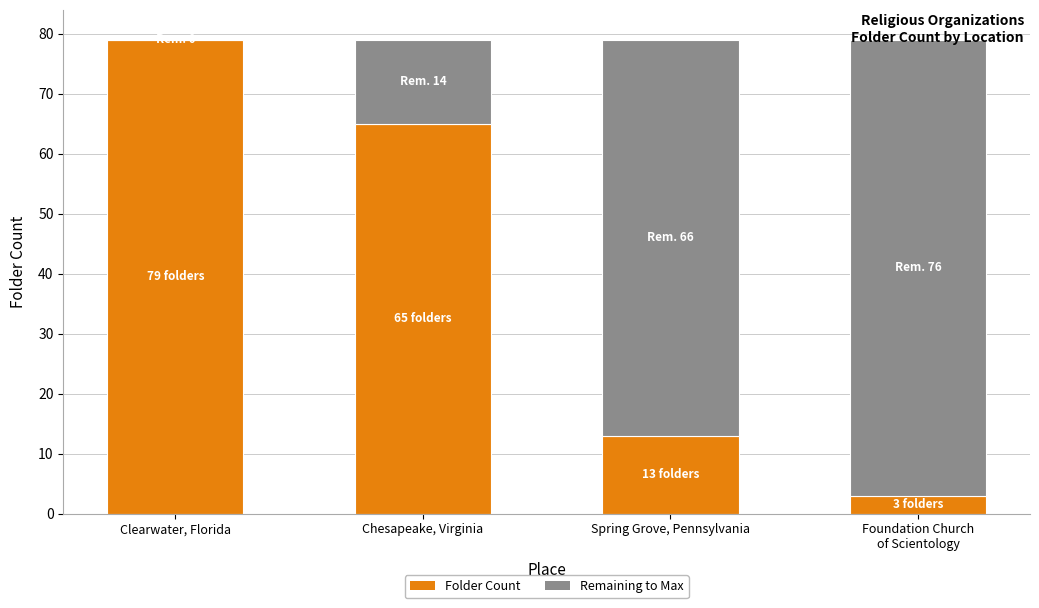

What is the maximum value for Folder Count?

79